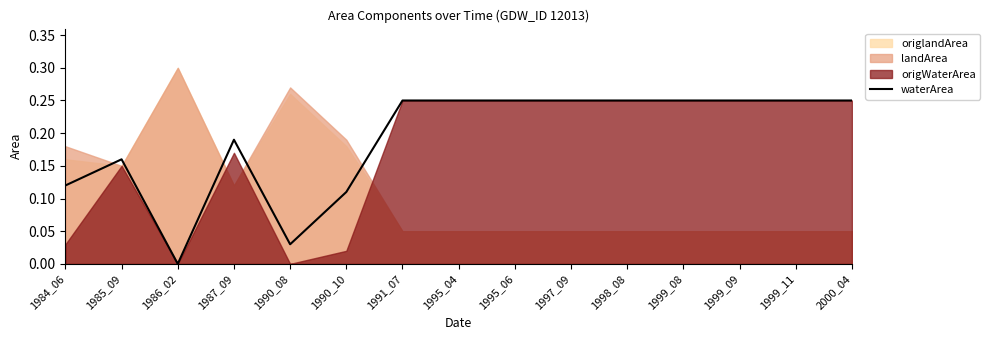

The value of waterArea at 1991_07 is 0.1. True or false?

False